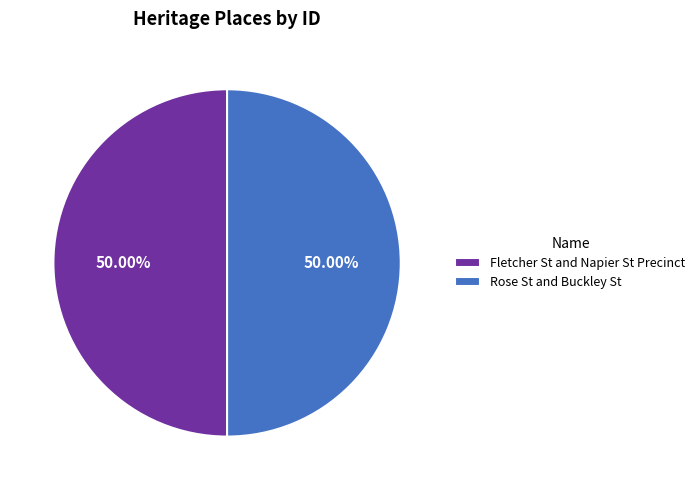

Is the sum of Fletcher St and Napier St Precinct and Rose St and Buckley St greater than half?

Yes